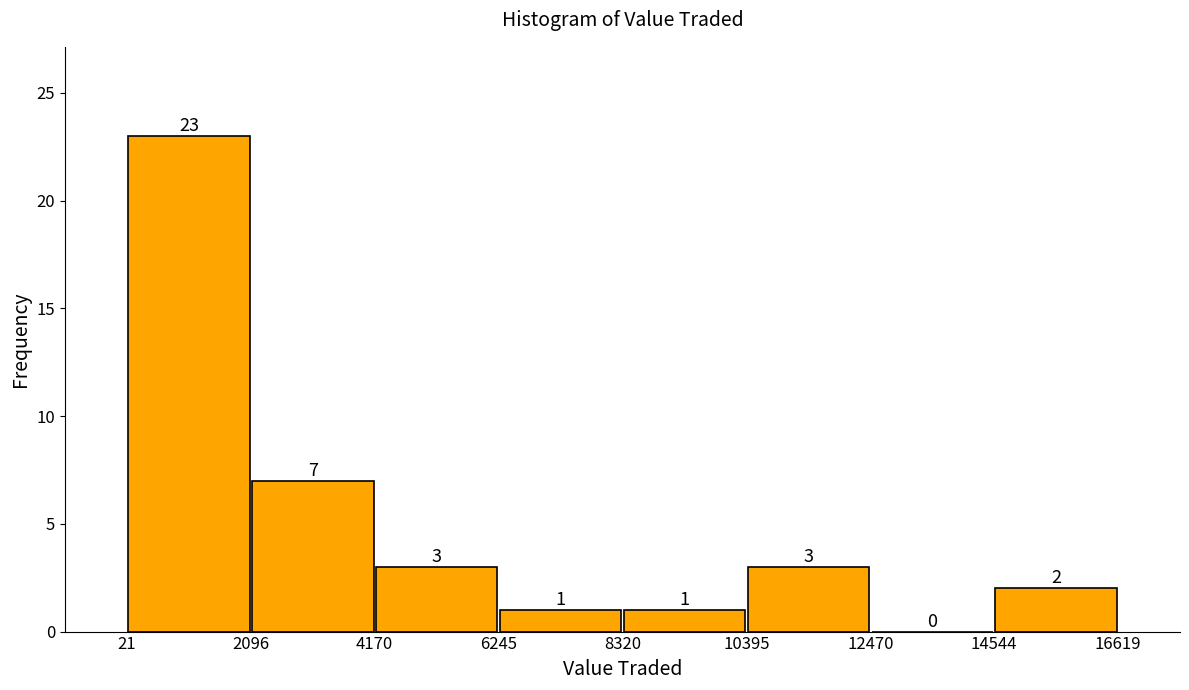

Reading left to right, transcribe this chart: for each bar, give the range it covers on the x-axis and its height.

21 to 2096: 23
2096 to 4170: 7
4170 to 6245: 3
6245 to 8320: 1
8320 to 10395: 1
10395 to 12470: 3
12470 to 14544: 0
14544 to 16619: 2